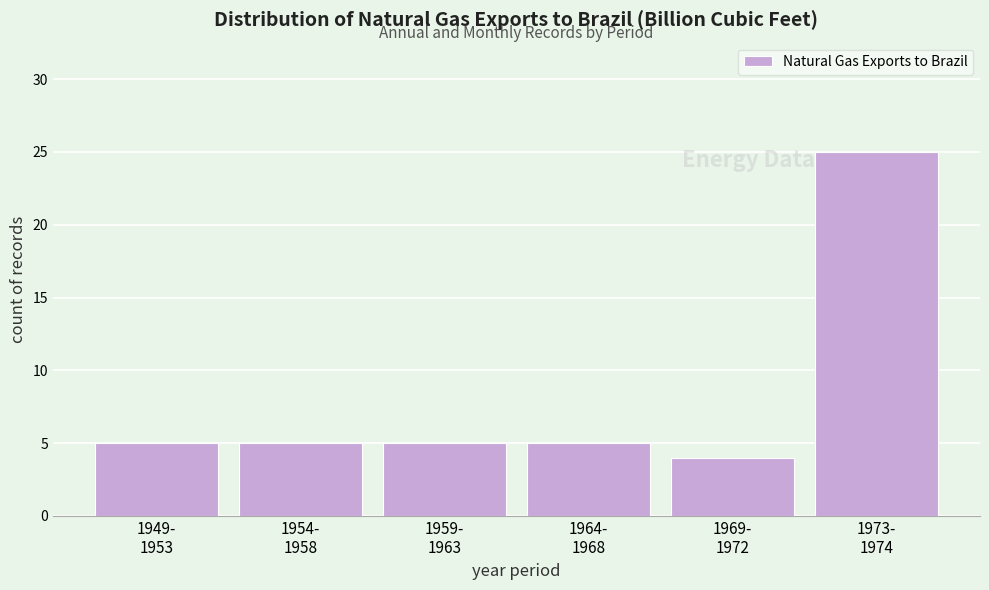

Reading left to right, list all the values displayed in this chart.

5	5	5	5	4	25